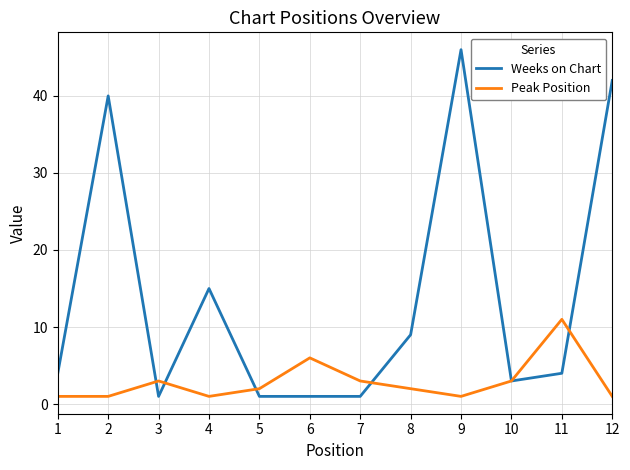

At 2, list the series in order from largest to smallest.

Weeks on Chart, Peak Position